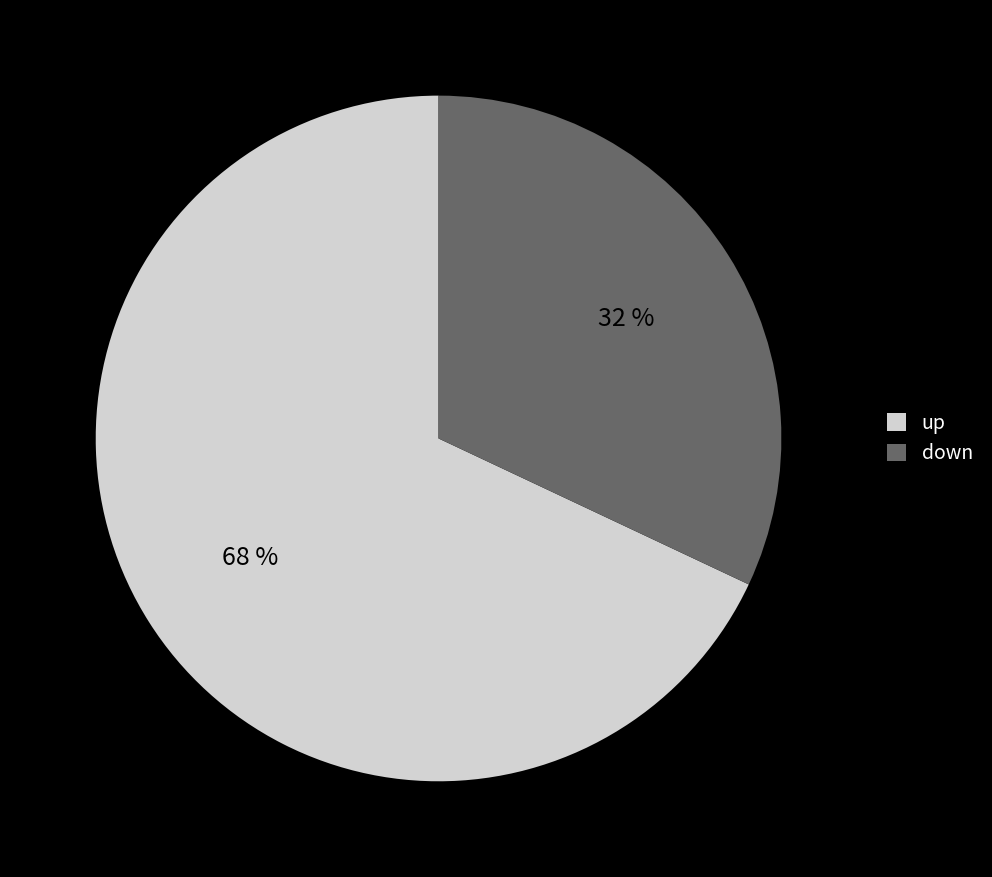

To the nearest percent, what percentage of the pie is up?

68%